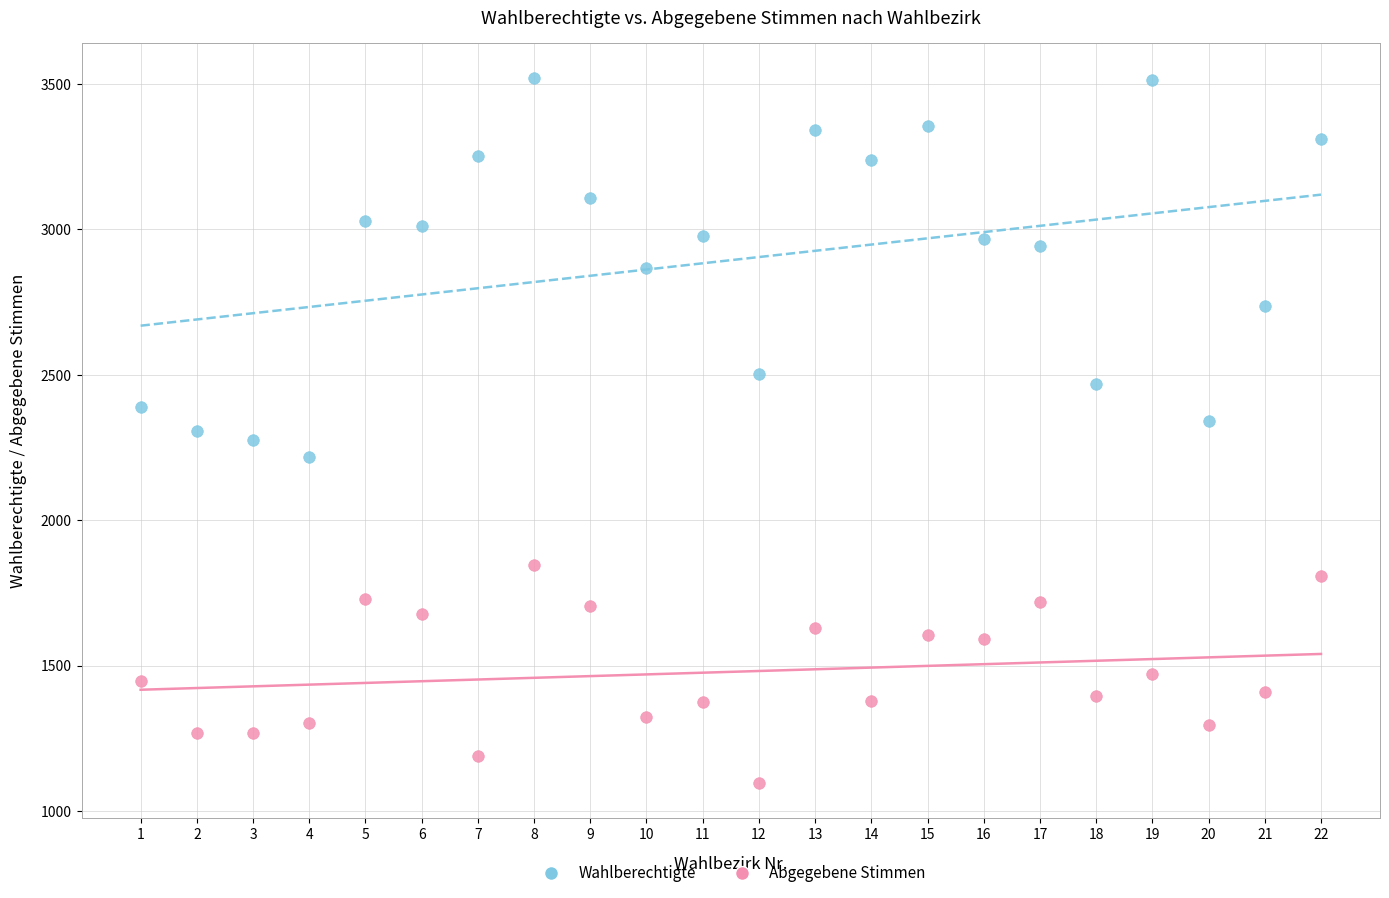

Which series contains the lowest Y value?

Abgegebene Stimmen